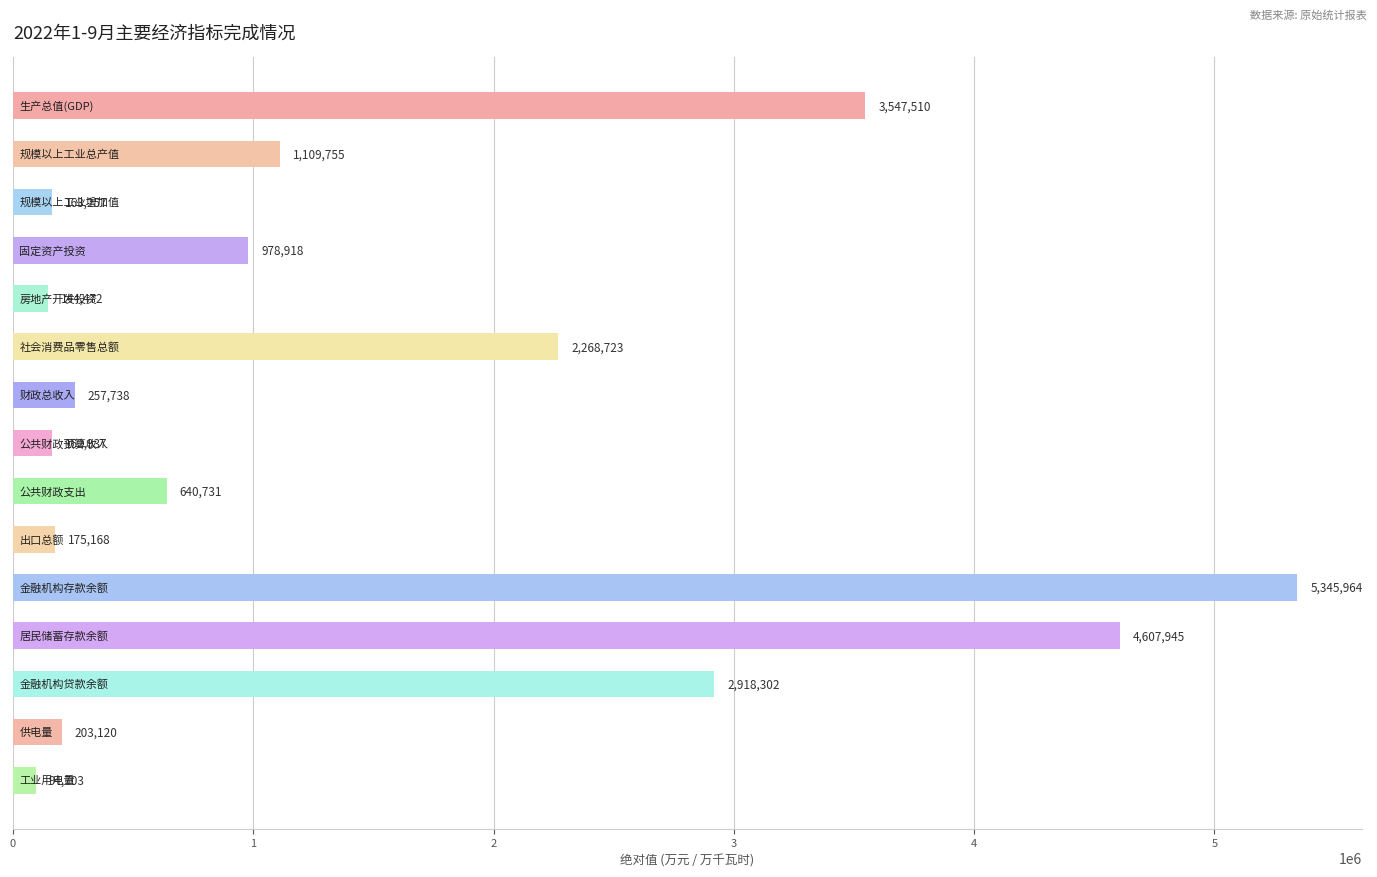

What is the sum of all values?

22619243.0